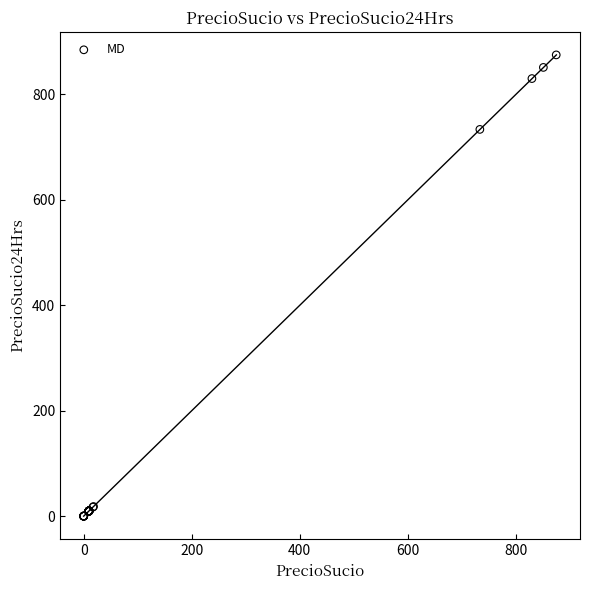

What Y value in the scatter plot is closest to 437?

733.7